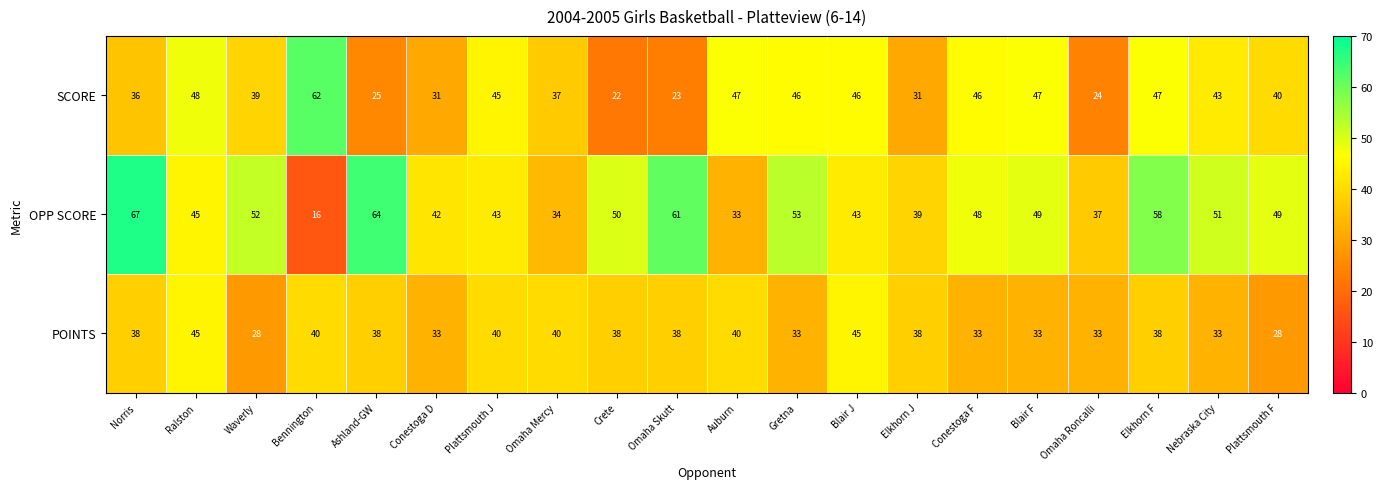

Count the number of data series in this chart.

3